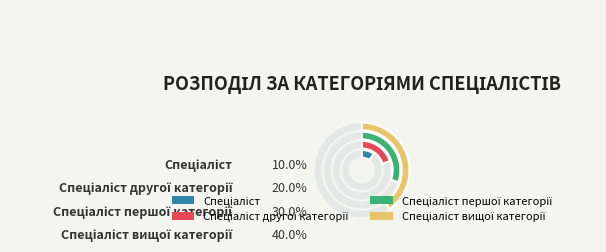

The Спеціаліст першої категорії slice represents 17% of the pie. True or false?

False